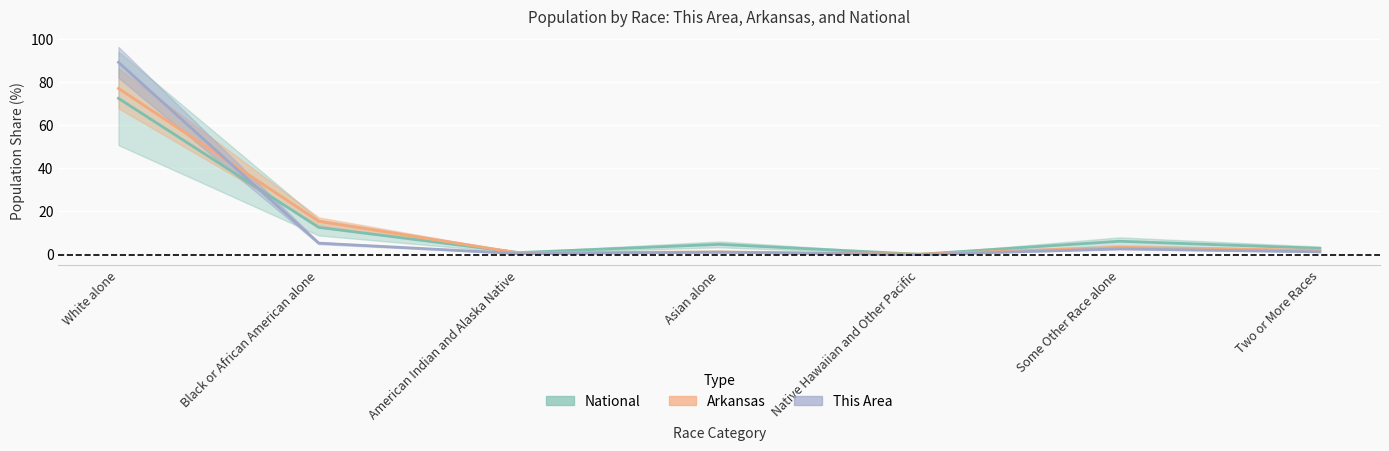

Does the chart display data point markers on the line(s)?

No